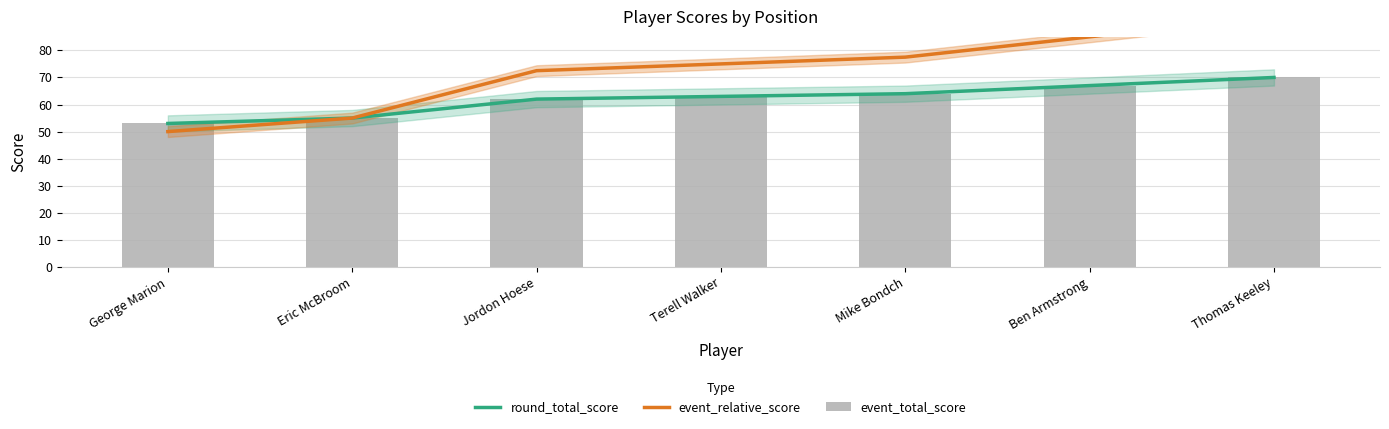

What is the label of the 3rd bar from the right?

Mike Bondch